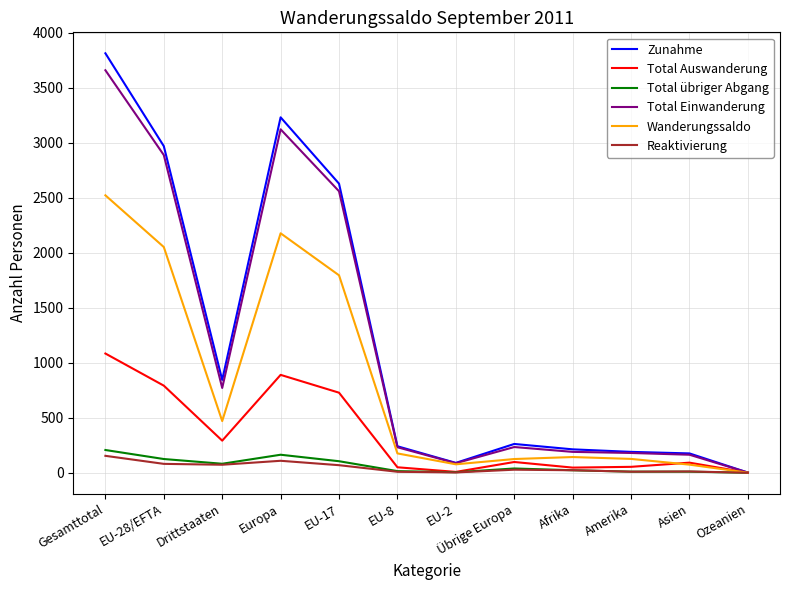

At which label is Zunahme closest to 1907?

EU-17